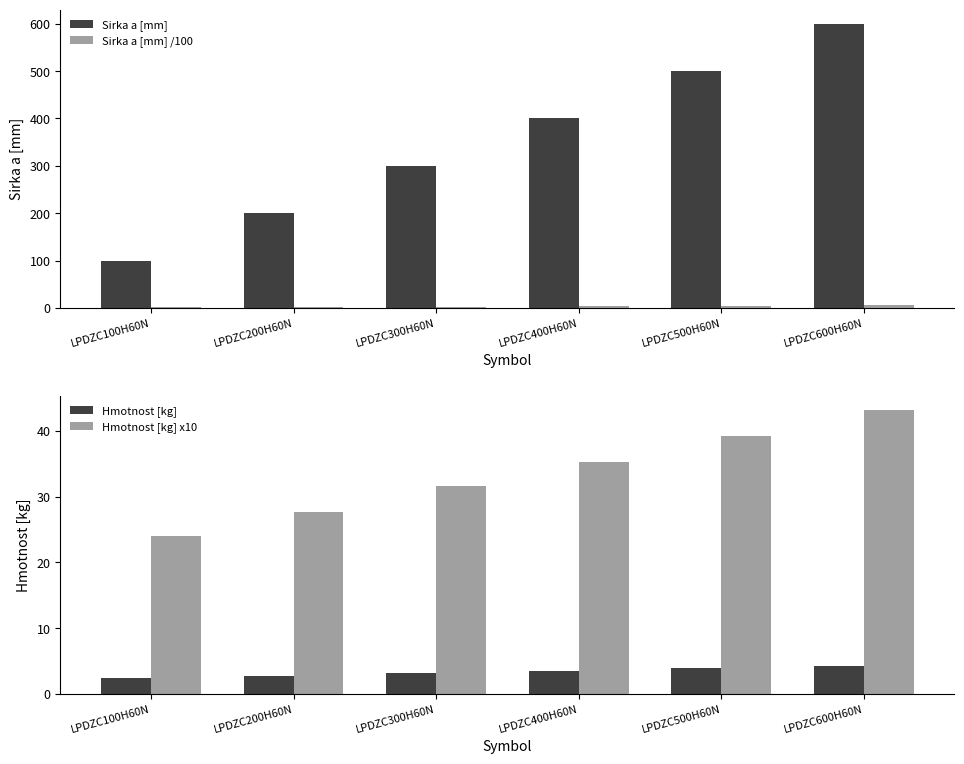

At which label does Sirka a [mm] reach its minimum?

LPDZC100H60N